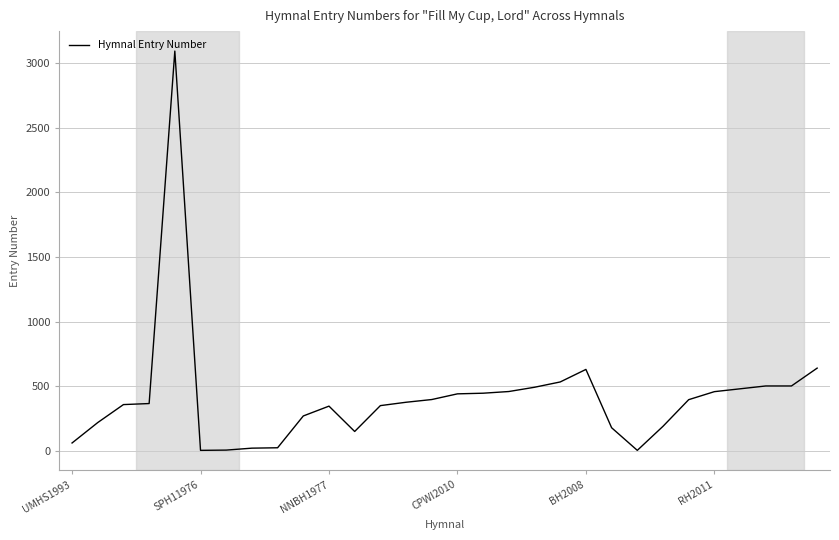

What is the difference between the second highest and second lowest values?

636